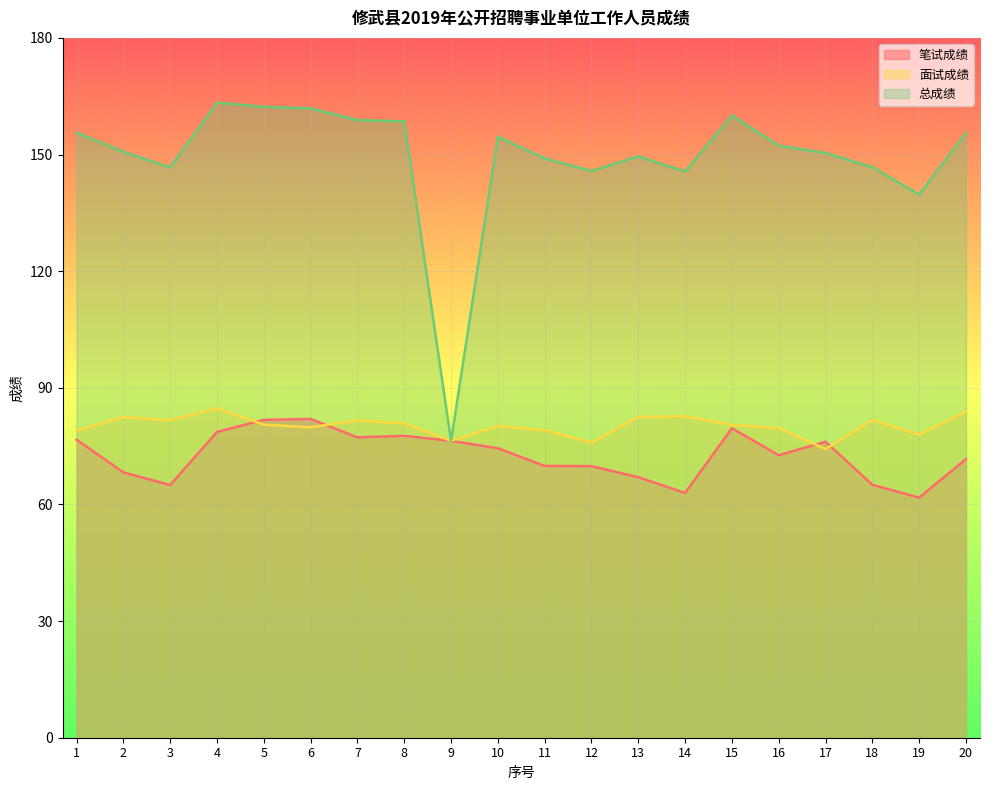

Rank the categories by 总成绩 value from lowest to highest.

9, 19, 14, 12, 3, 18, 11, 13, 17, 2, 16, 10, 20, 1, 8, 7, 15, 6, 5, 4